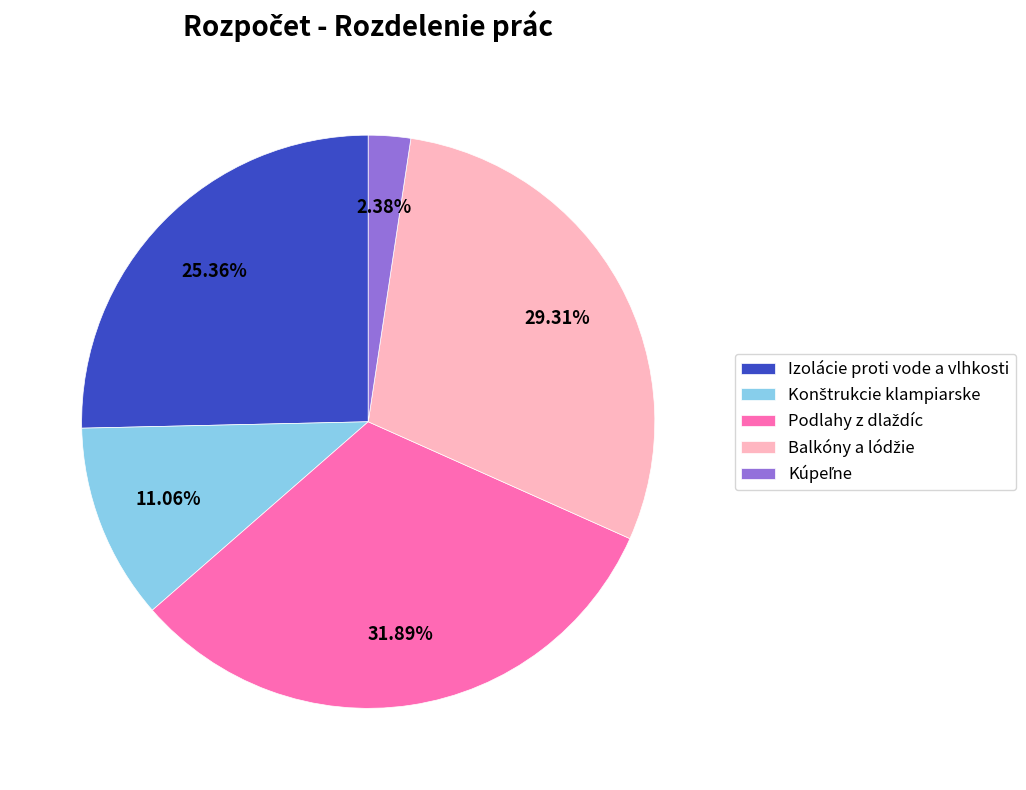

How many segments does this pie chart have?

5